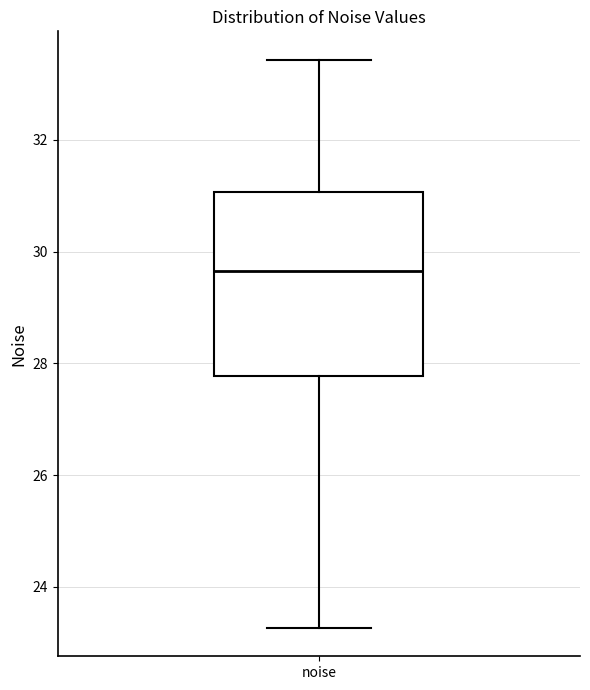

Transcribe this box plot: give where the median line is, the range the box spans, and where the two whiskers end, as read against the y-axis. The values are not printed on the chart, so give them approximately, as read against the axis.

median 29.6, box 27.8 to 31.0, whiskers 23.2 to 33.4